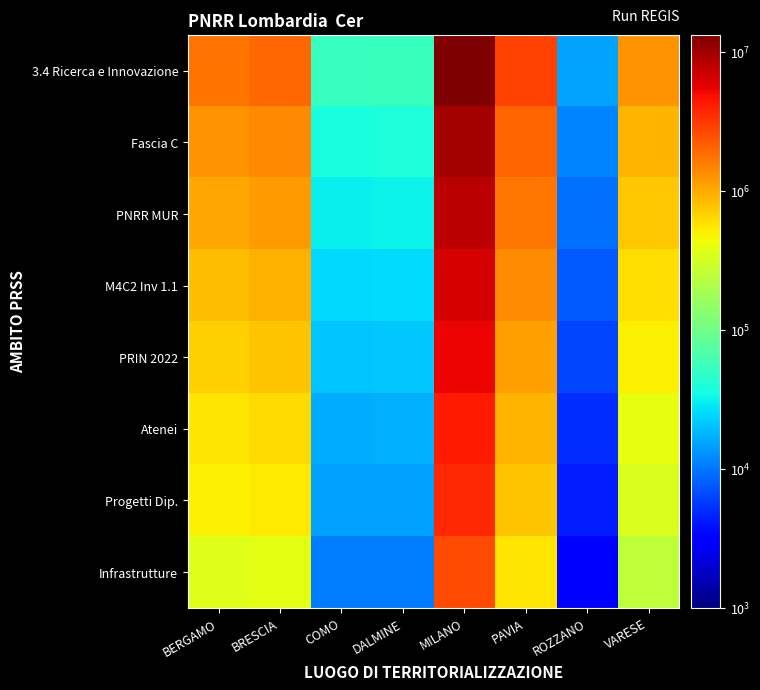

Which series has the widest spread of values?

3.4 Ricerca e Innovazione